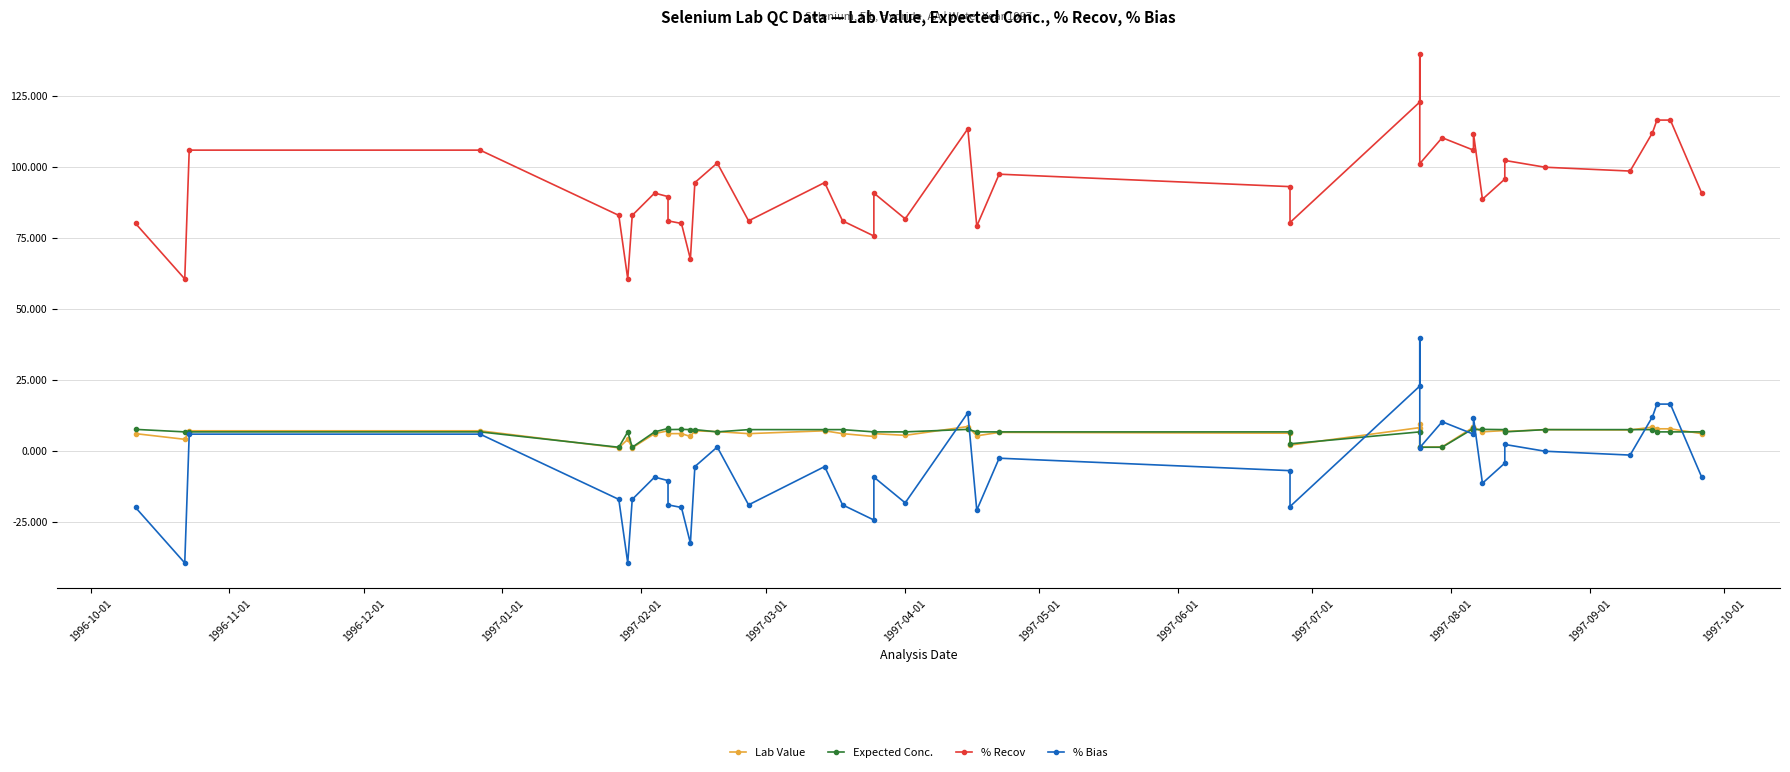

True or false: % Bias and % Recov cross at least once.

False